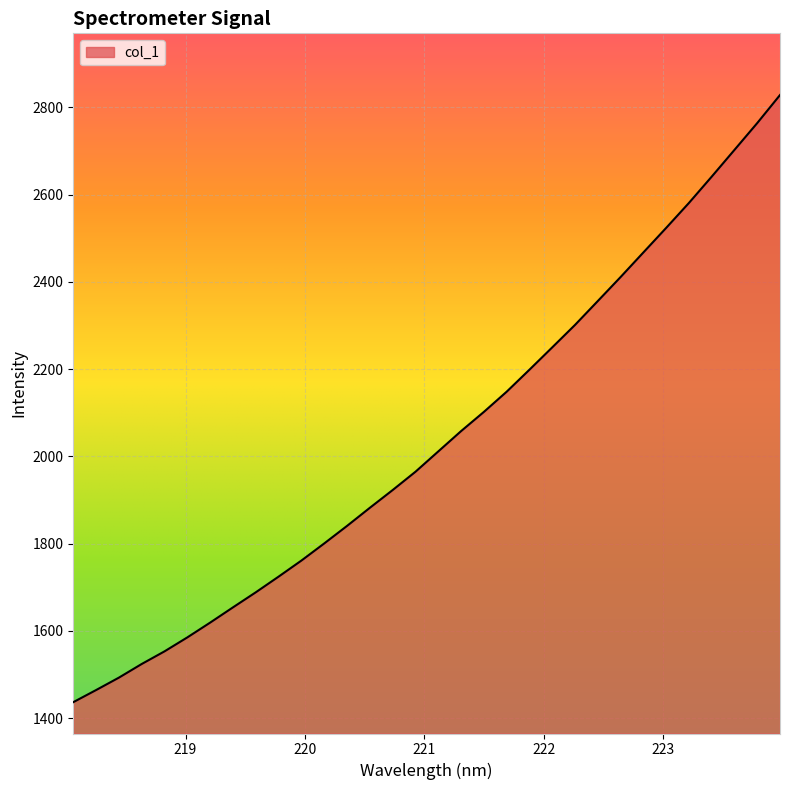

What is the maximum value shown in the chart?

2828.2